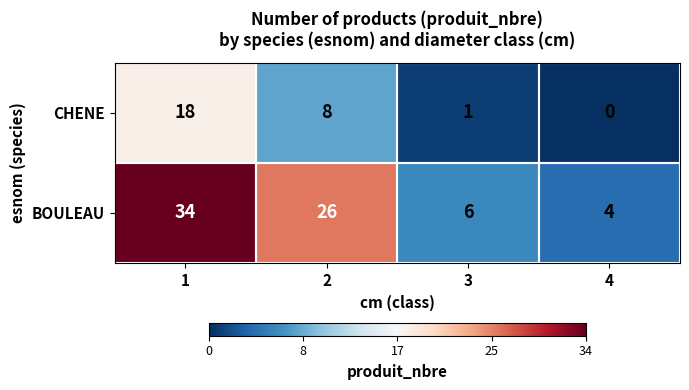

Is it true that CHENE equals 4 at 2?

False